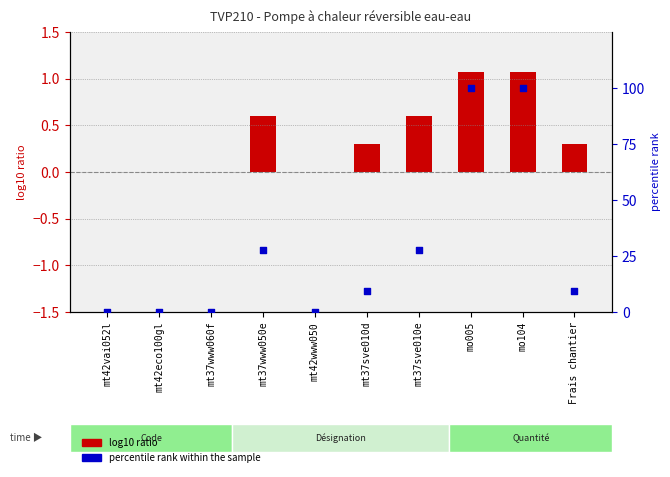

Which series has the widest spread of Y values?

percentile rank within the sample